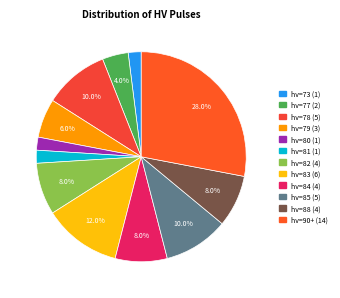

To the nearest percent, what is the average slice percentage?

8%